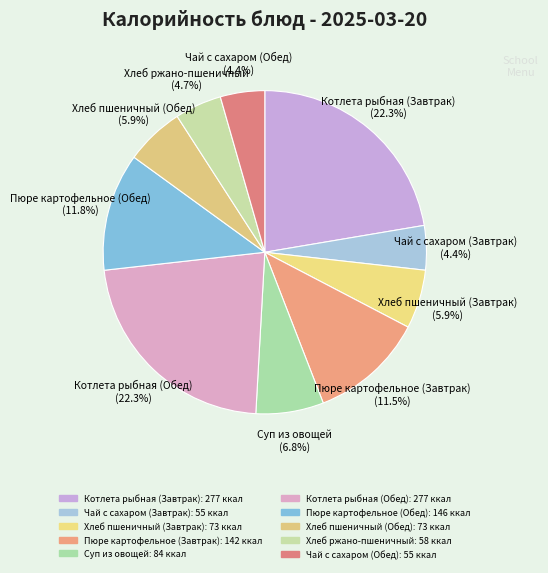

Between Пюре картофельное (Обед) (11.8%) and Чай с сахаром (Завтрак) (4.4%), which is larger?

Пюре картофельное (Обед) (11.8%)